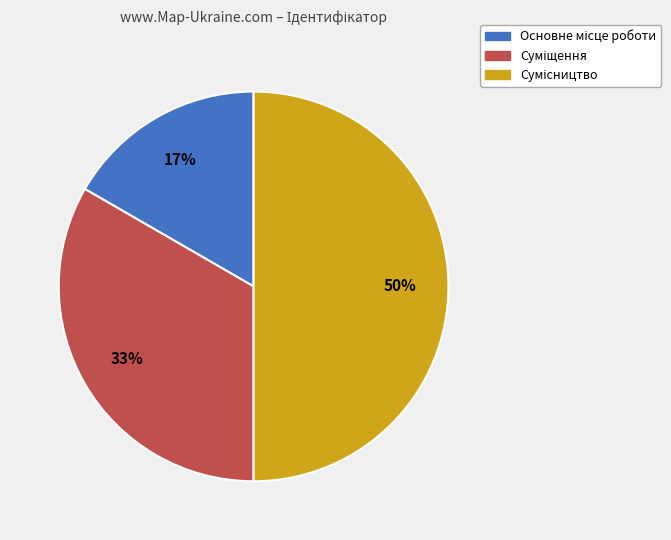

What percentage is NOT represented by Основне місце роботи?

83.3%